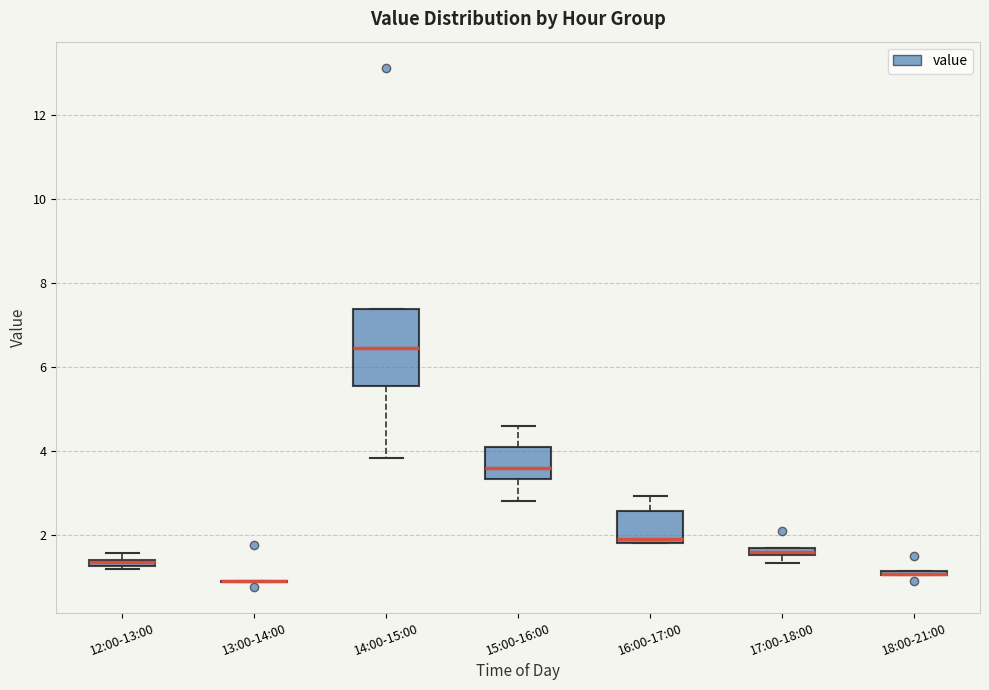

Where is the lower edge of the box for 16:00-17:00 on the y-axis? The values are not printed on the chart, so give them approximately, as read against the axis.

1.8